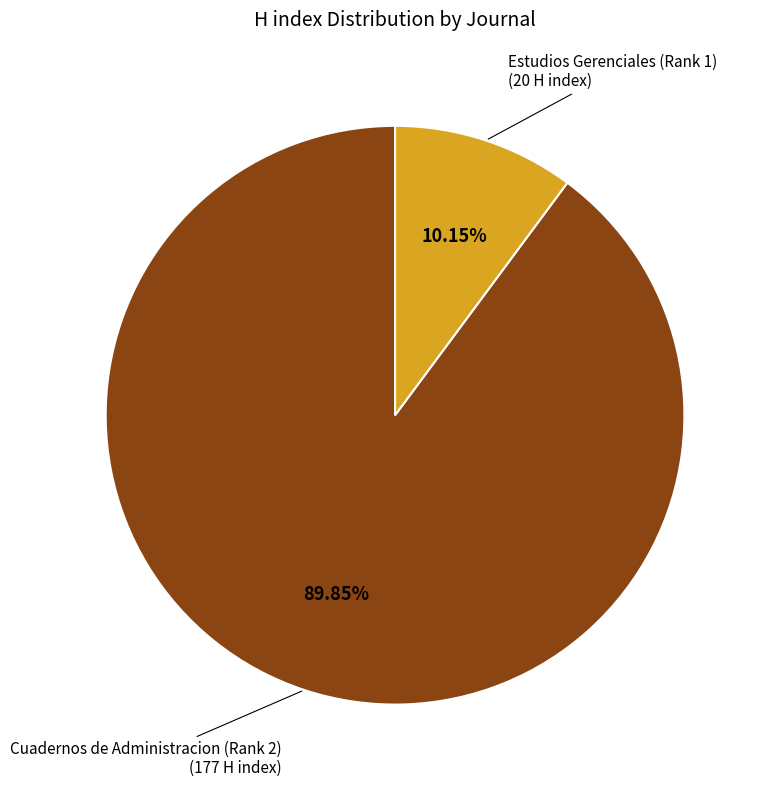

How much of the chart is everything except Cuadernos de Administracion (Rank 2)?

10.2%